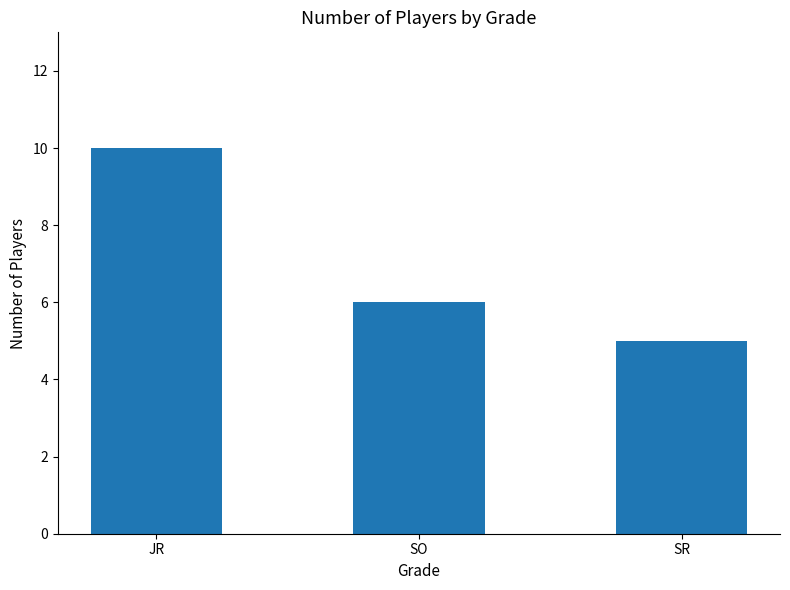

Reading right to left, list all the values displayed in this chart.

5	6	10